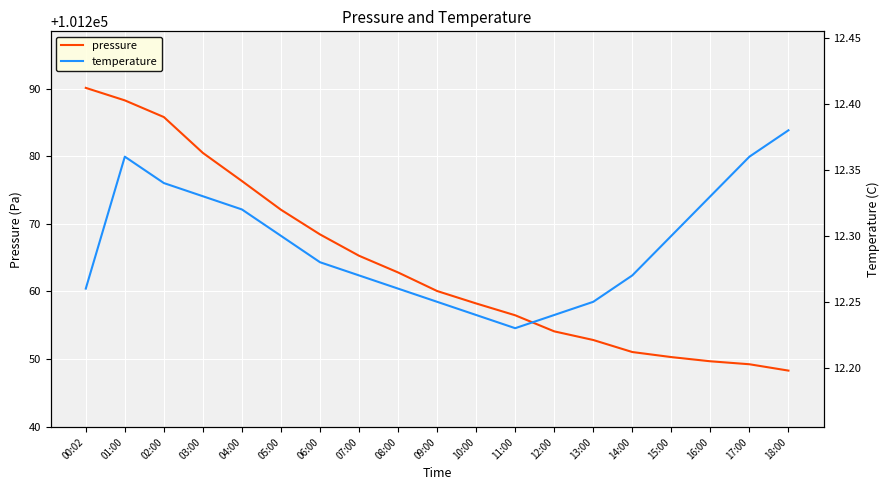

How many data points in pressure are above 101260?

10